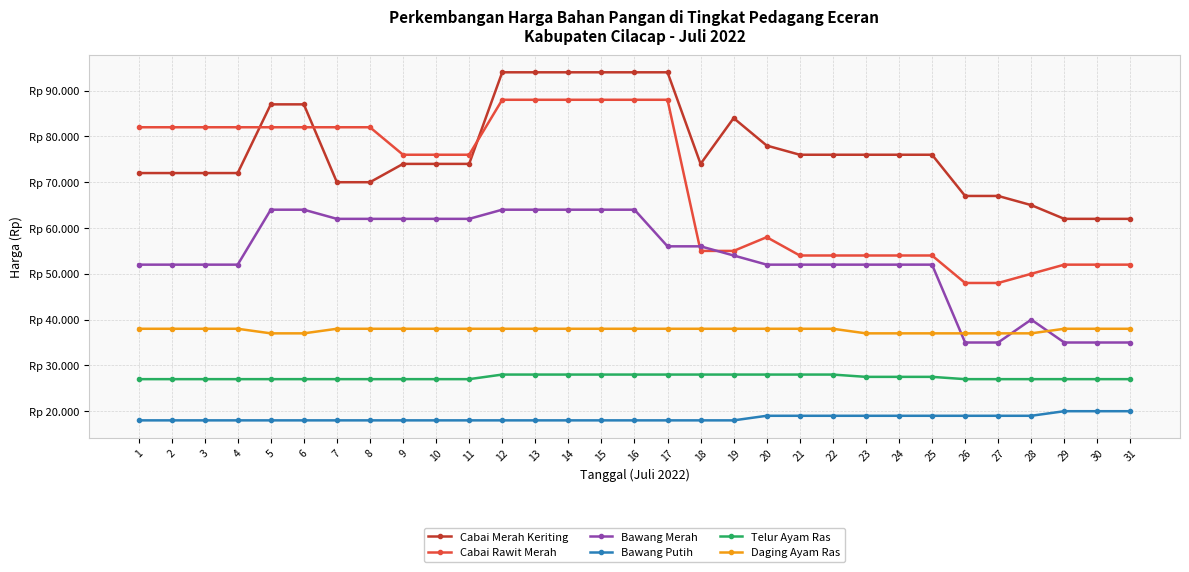

True or false: Bawang Putih has a value of 27948 at 8.

False